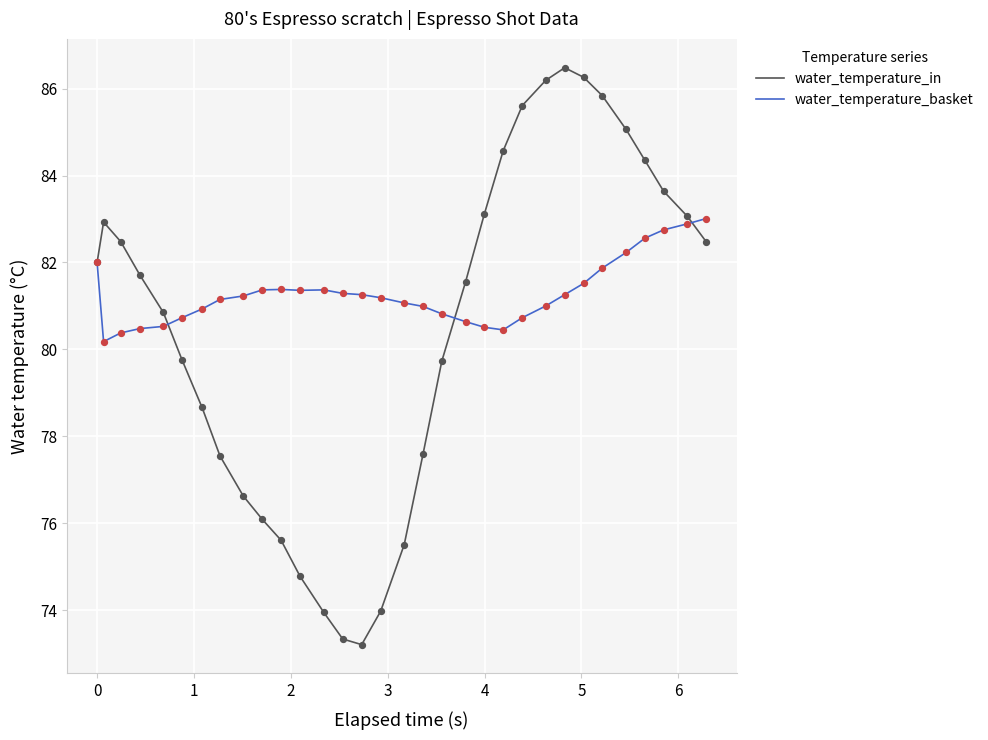

What are all the series names shown in the legend?

water_temperature_in, water_temperature_basket